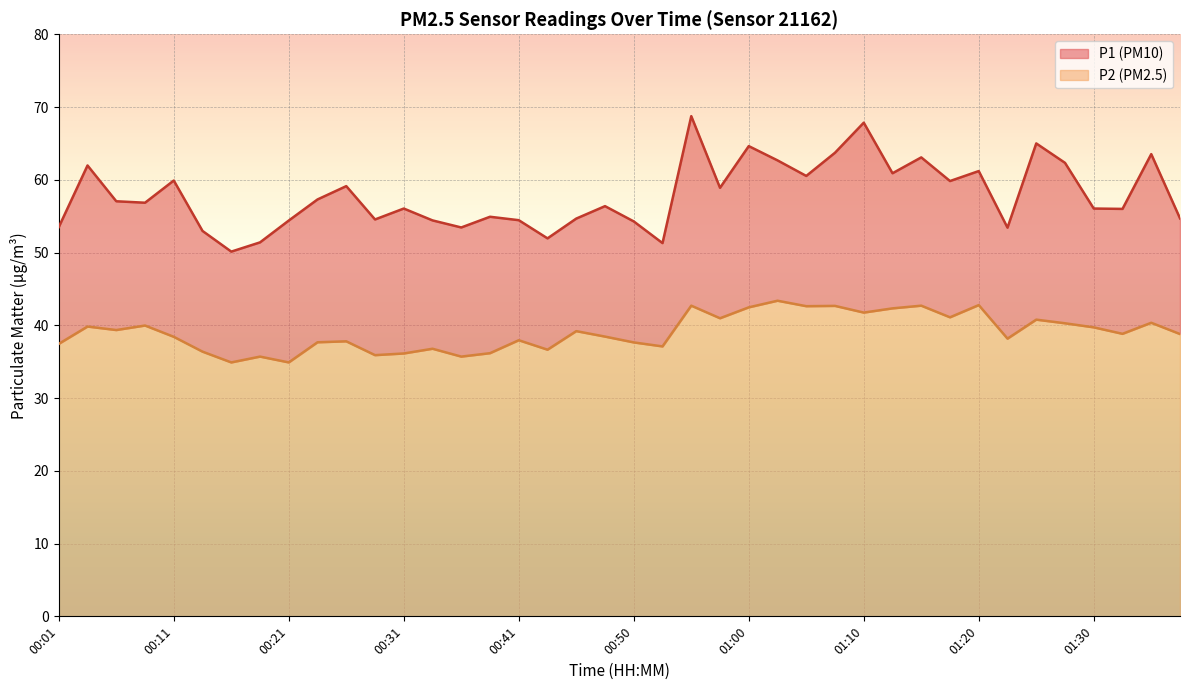

List the series in order of their peak value, highest first.

P1, P2